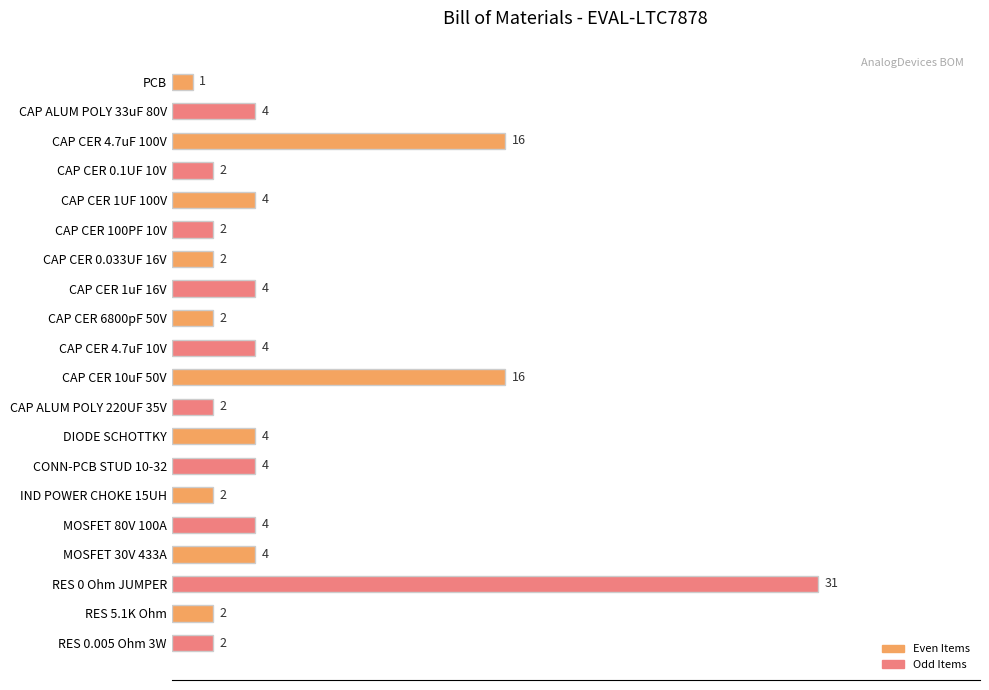

What position from the top is CAP CER 100PF 10V?

6